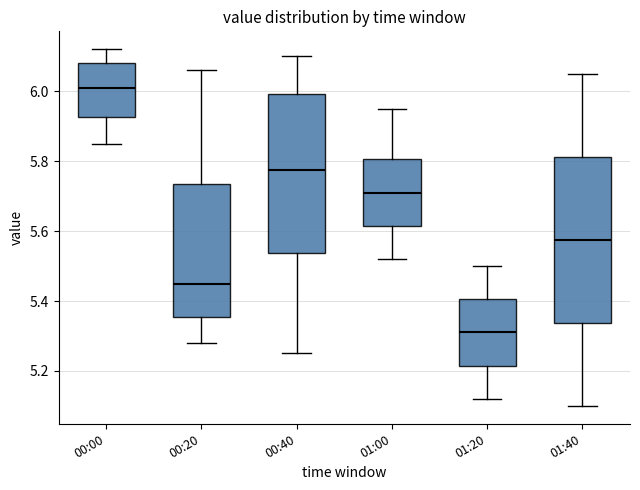

Comparing the boxes themselves (not the whiskers), which one is the tallest?

01:40